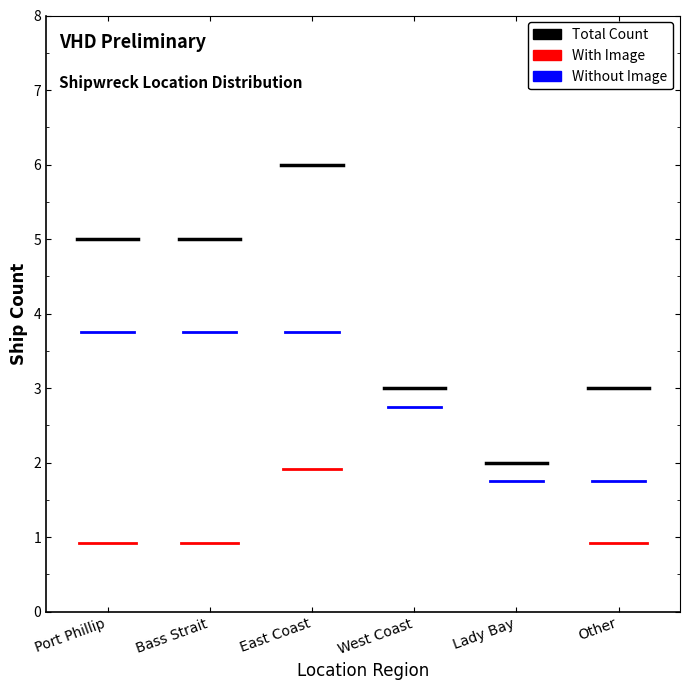

Is it true that Total Count equals 6.8 at Bass Strait?

False